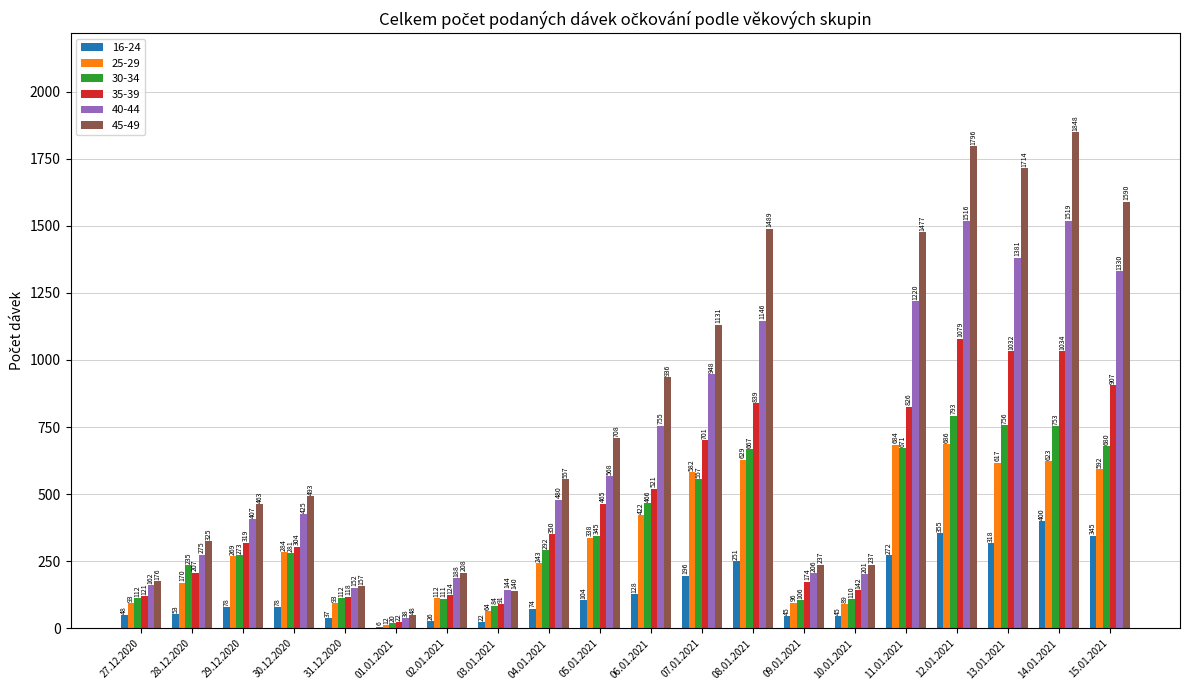

True or false: 30-34 has a value of 84 at 03.01.2021.

True